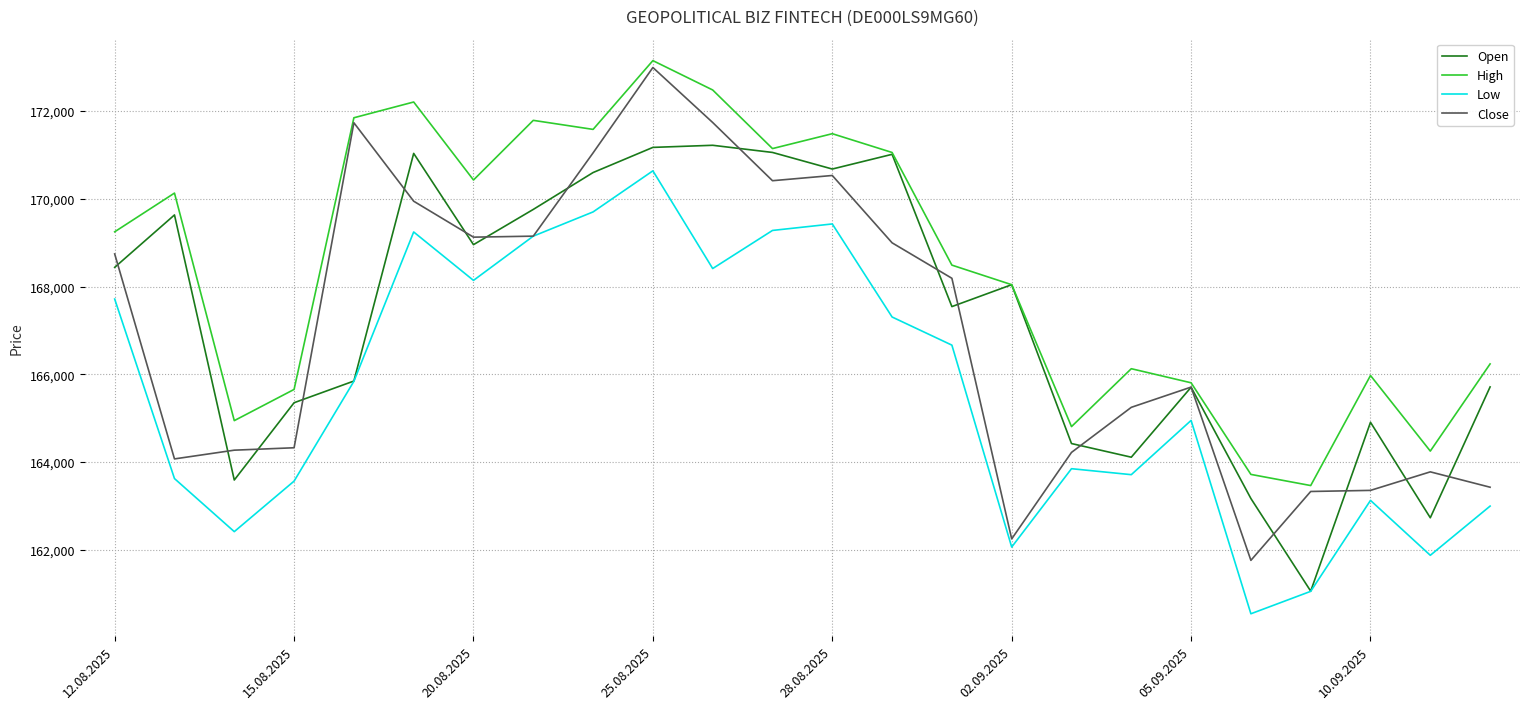

True or false: High and Low intersect in this chart.

False